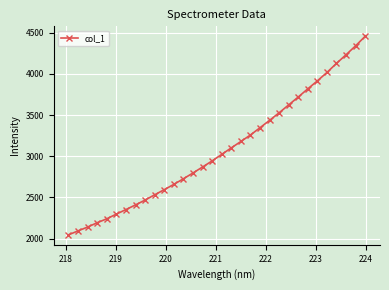

What is the value of the 13th point from the left?

2727.3